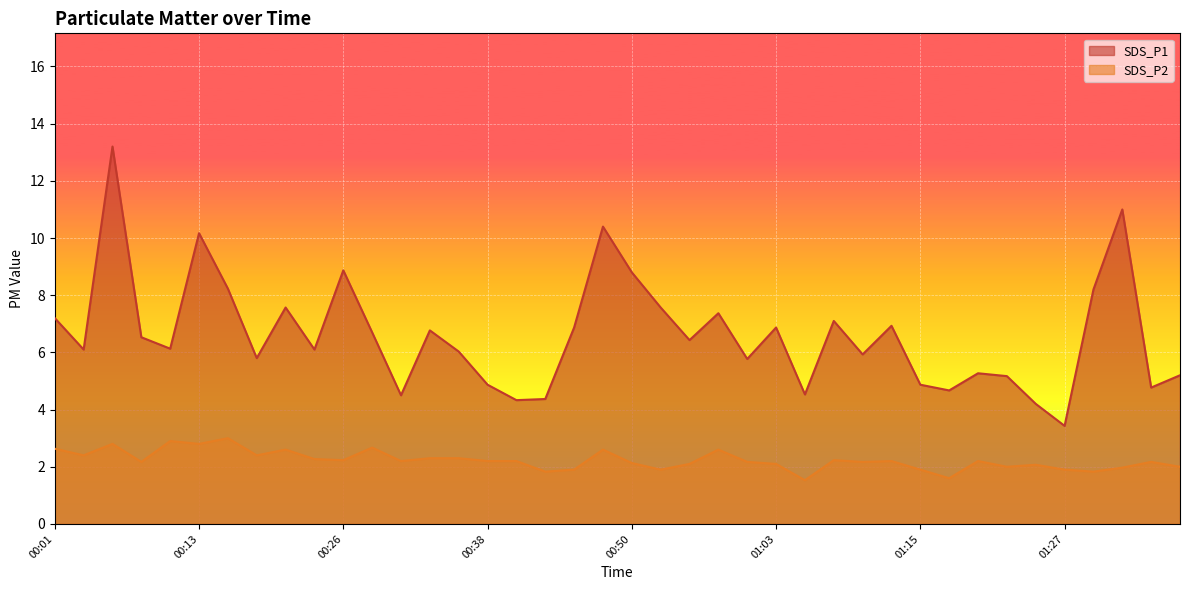

What is the maximum value for SDS_P1?

13.2